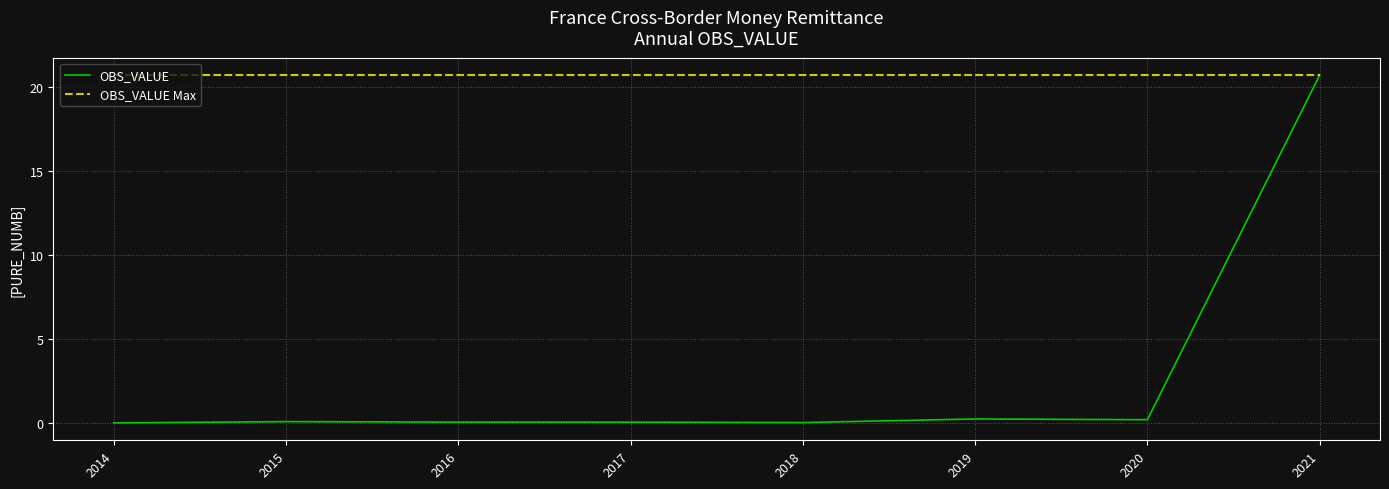

What is the sum of all OBS_VALUE Max values?

165.6